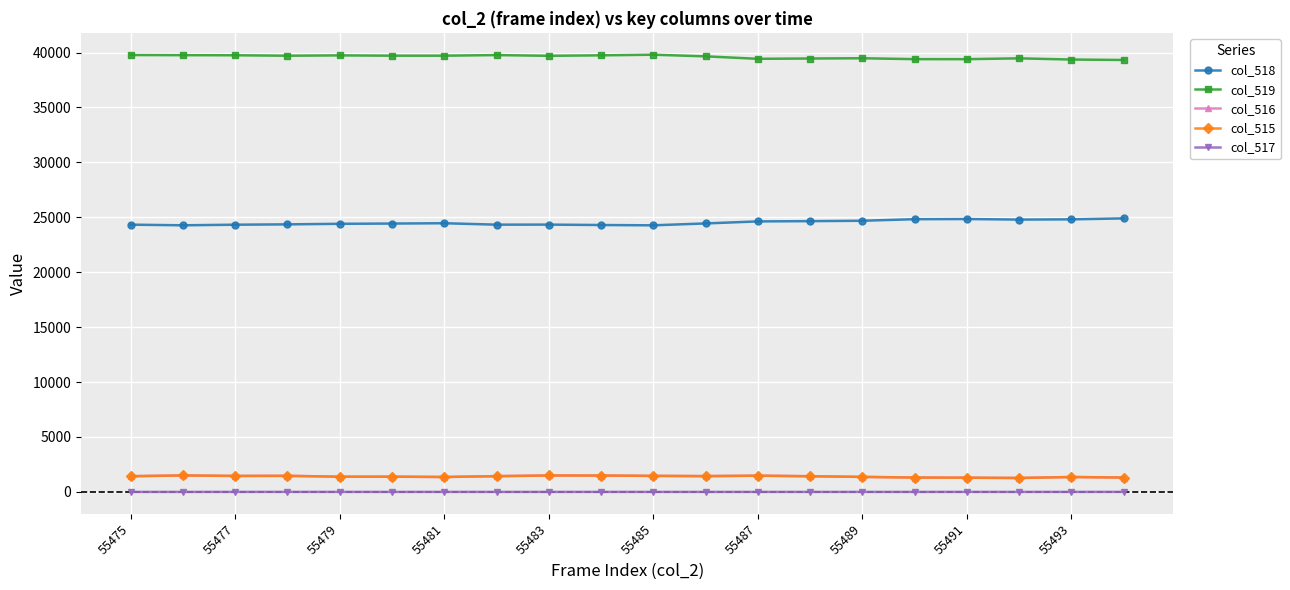

Which series has the largest total across all categories?

col_519